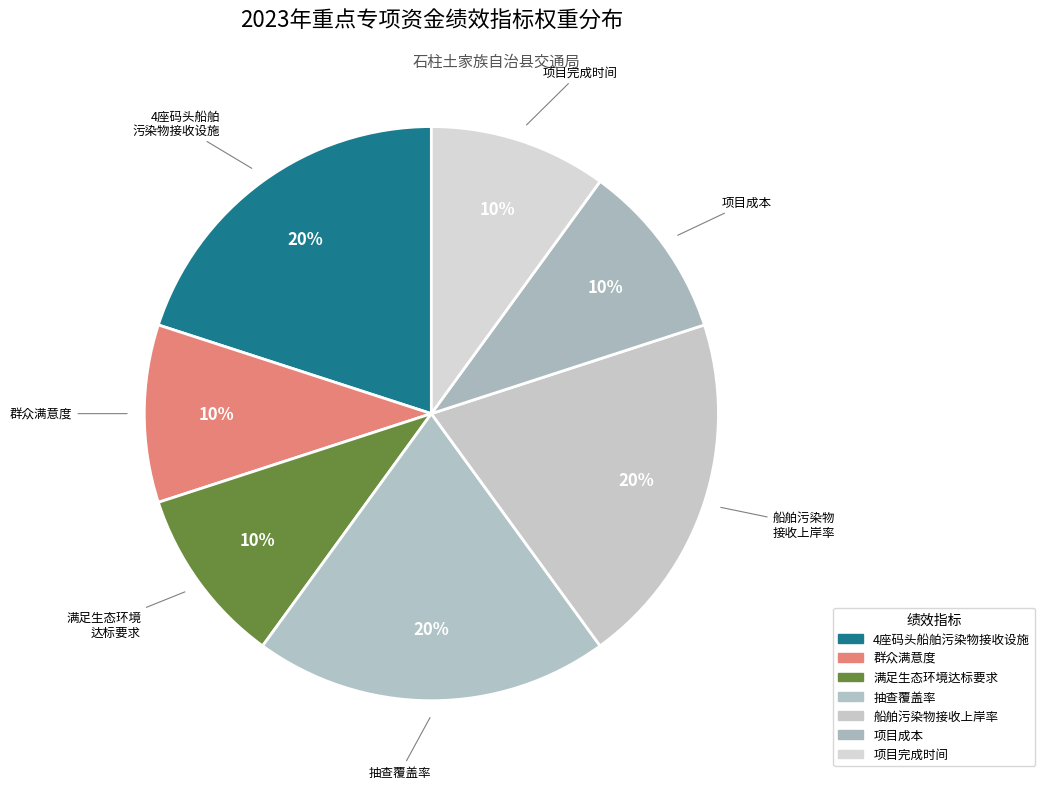

Is it true that 4座码头船舶 污染物接收设施 is 8% of the pie?

False